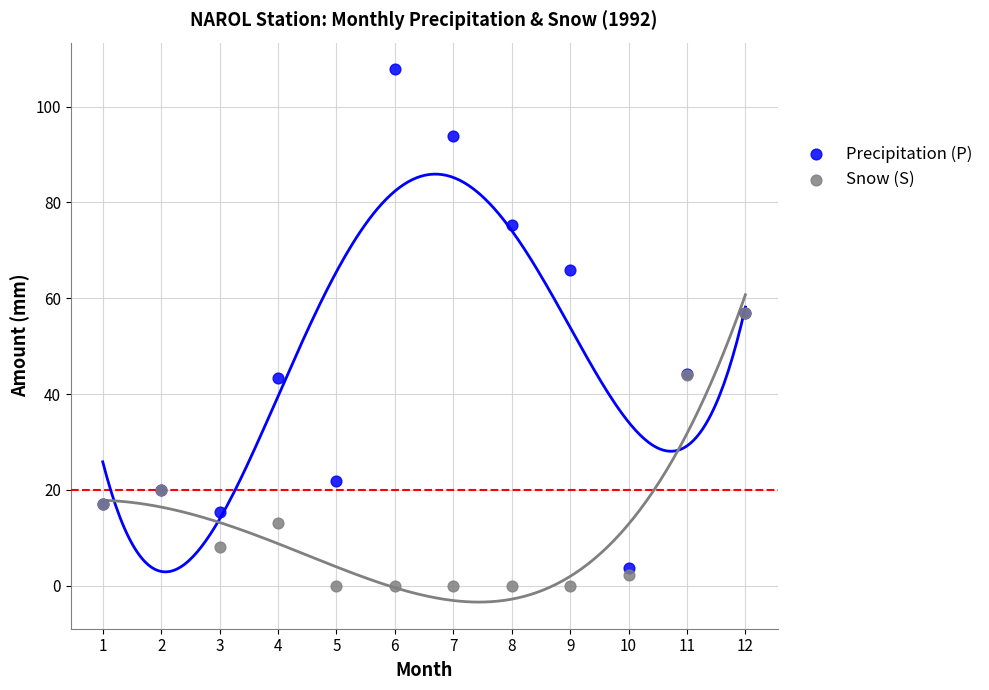

What are all the series names shown in the legend?

Precipitation (P), Snow (S)